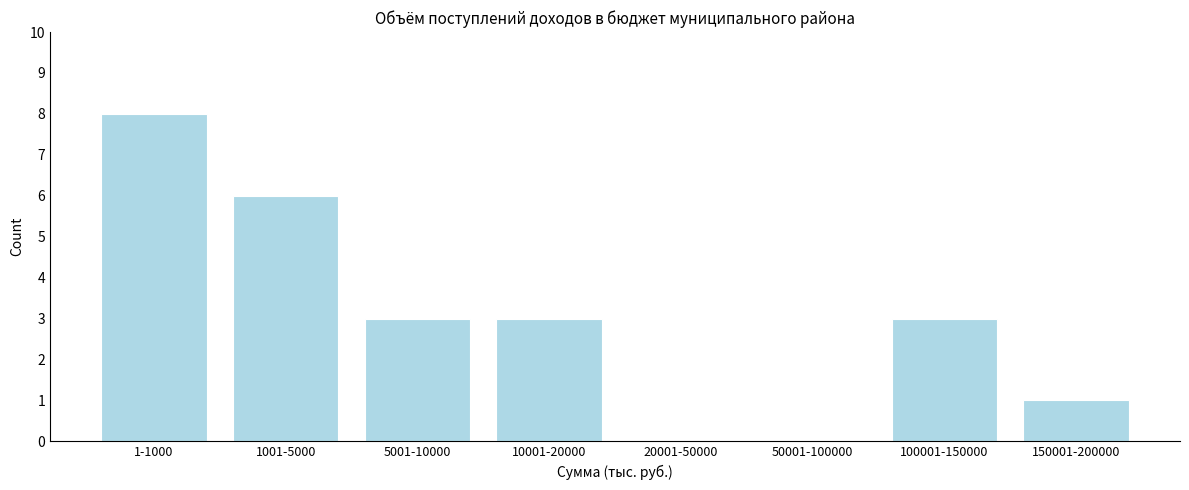

Reading right to left, list all the values displayed in this chart.

150001-200000=1	100001-150000=3	50001-100000=0	20001-50000=0	10001-20000=3	5001-10000=3	1001-5000=6	1-1000=8